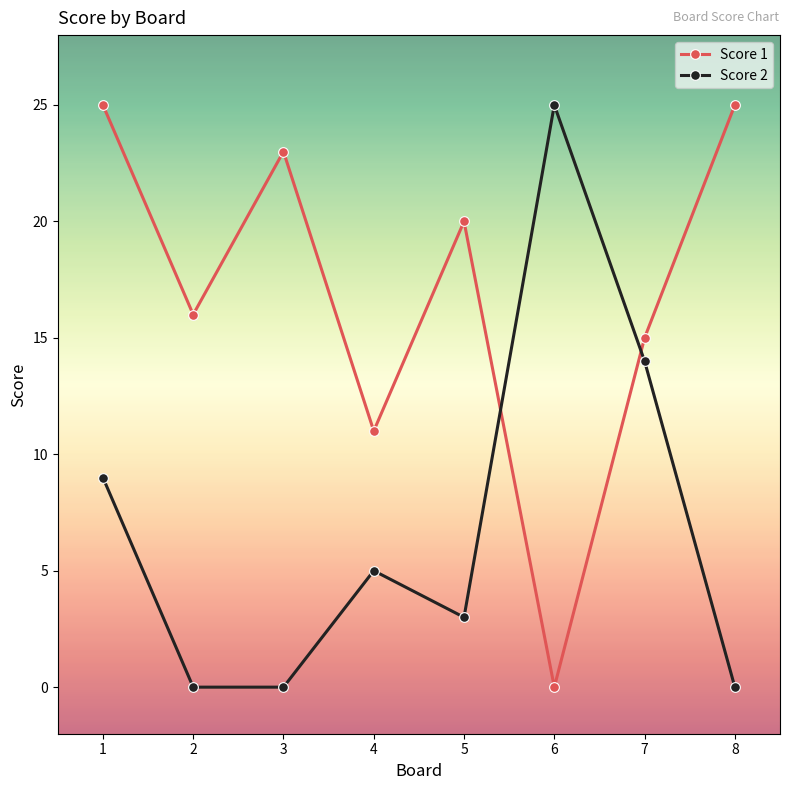

Does the chart have visible grid lines?

No